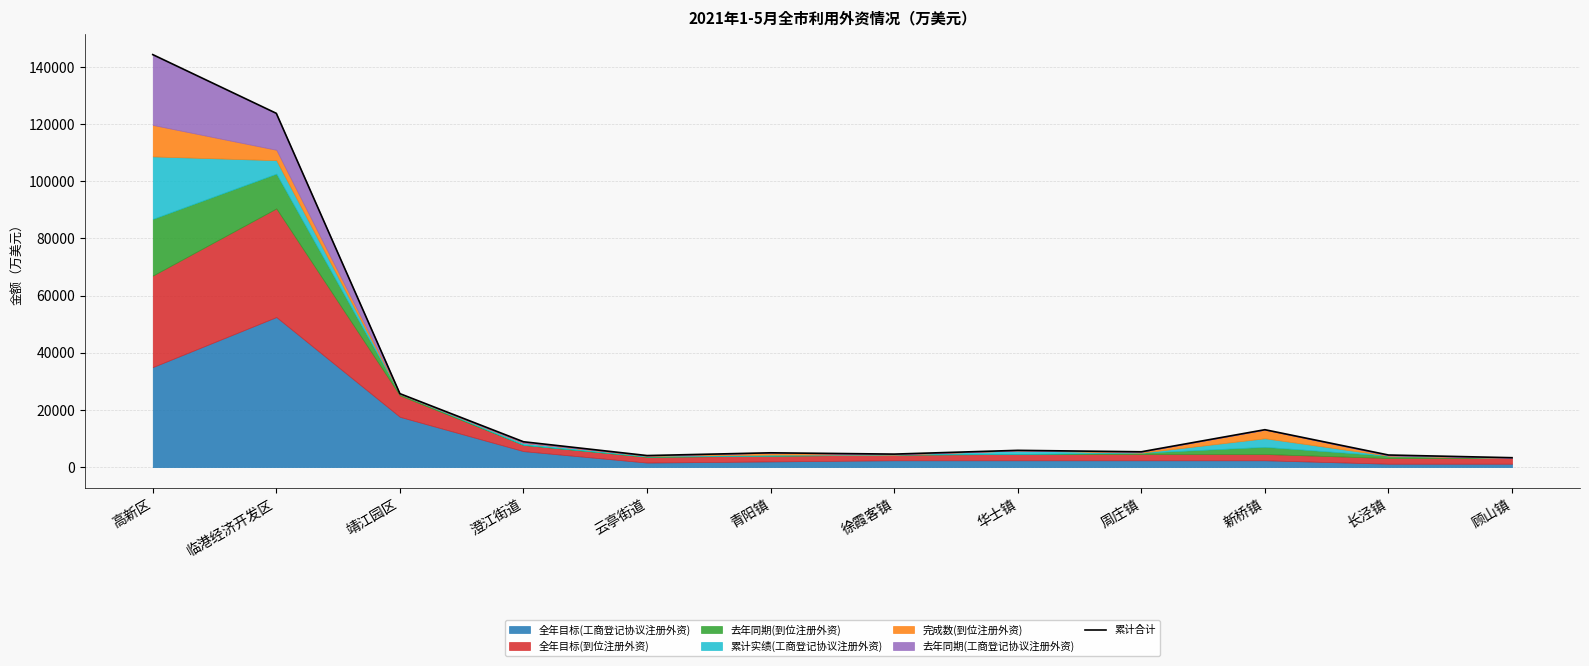

Between 周庄镇 and 新桥镇, which is larger?

新桥镇